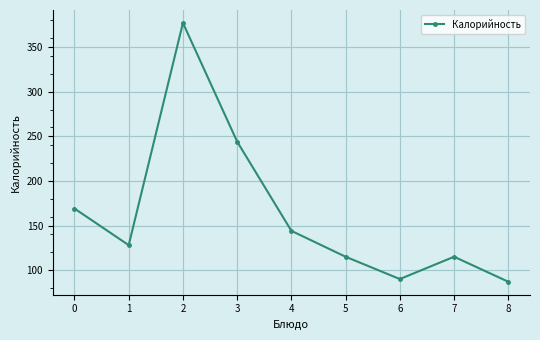

The value at 1 is 128. True or false?

True